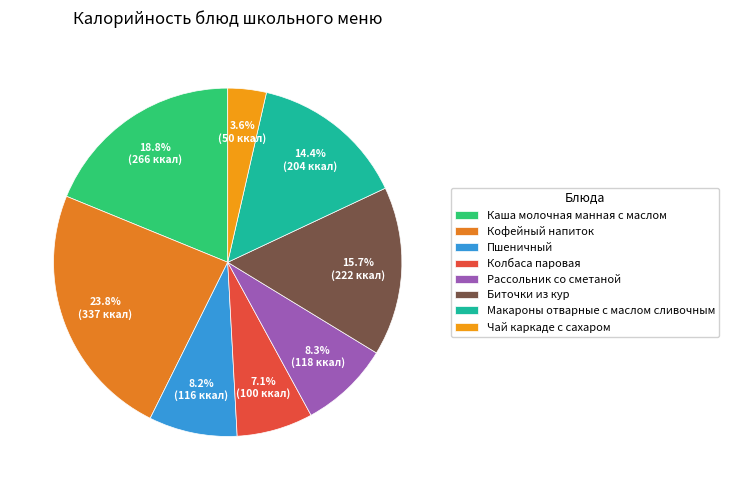

Between Макароны отварные с маслом сливочным and Чай каркаде с сахаром, which is larger?

Макароны отварные с маслом сливочным